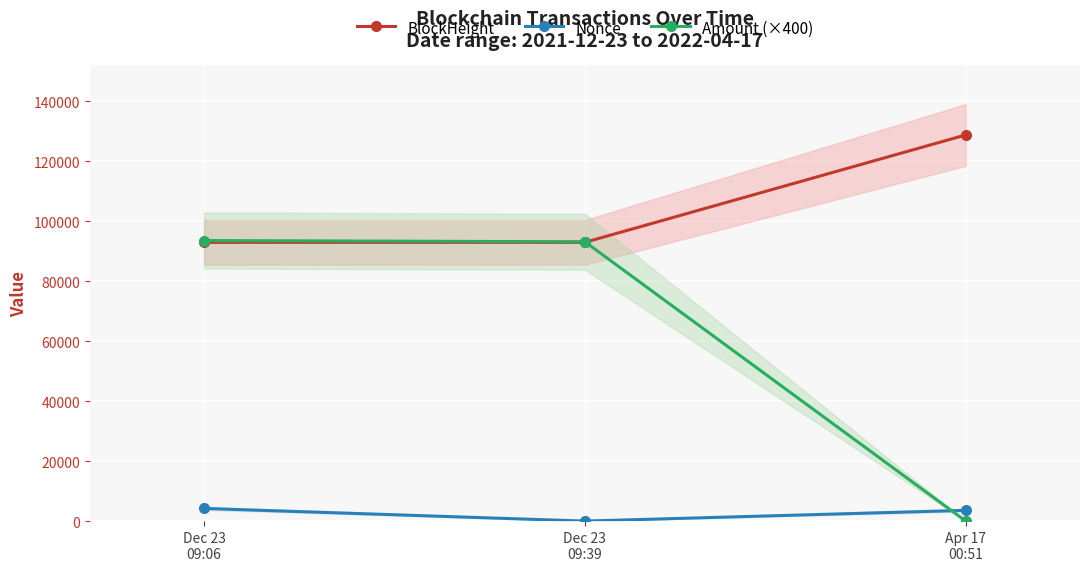

Which has a higher value, Dec 23
09:39 or Apr 17
00:51?

Apr 17
00:51